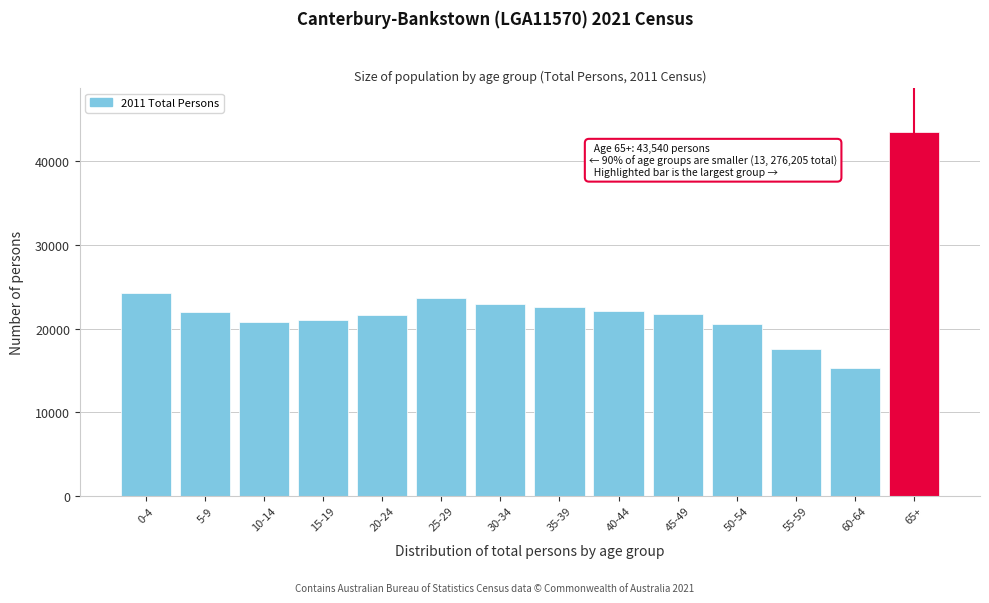

What is the label of the 13th bar from the left?

60-64